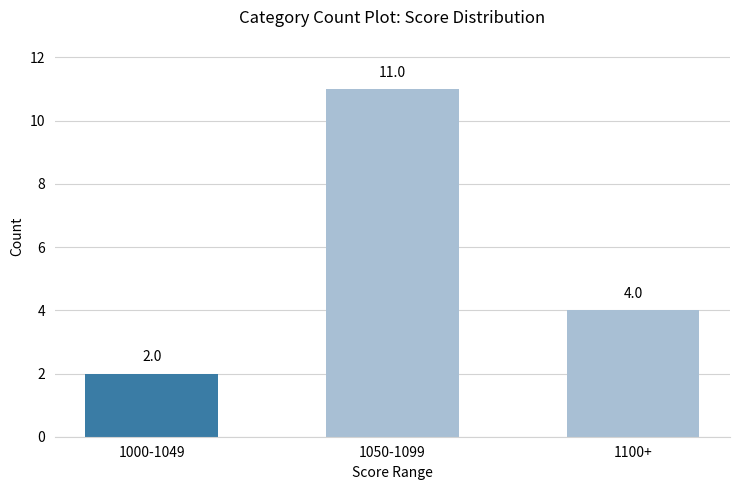

What is the sum of the values at 1000-1049 and 1100+?

6